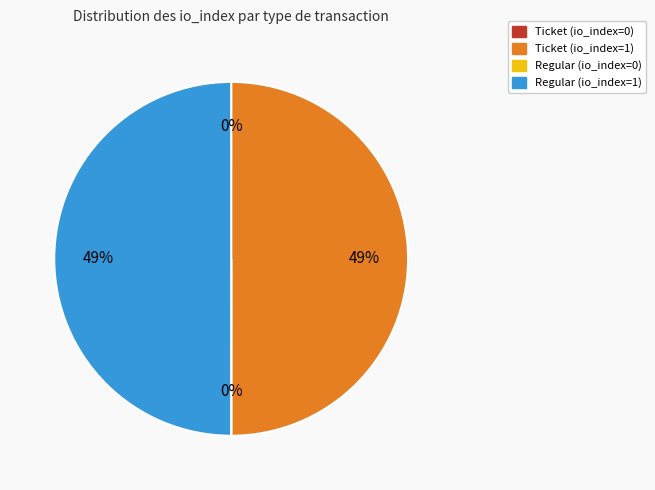

Rank the categories by value from lowest to highest.

Ticket (io_index=0), Regular (io_index=0), Ticket (io_index=1), Regular (io_index=1)